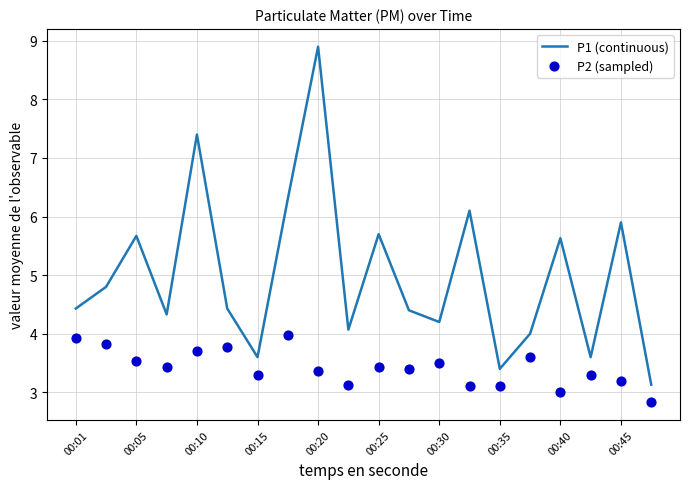

At how many categories does at least one series exceed 6?

4